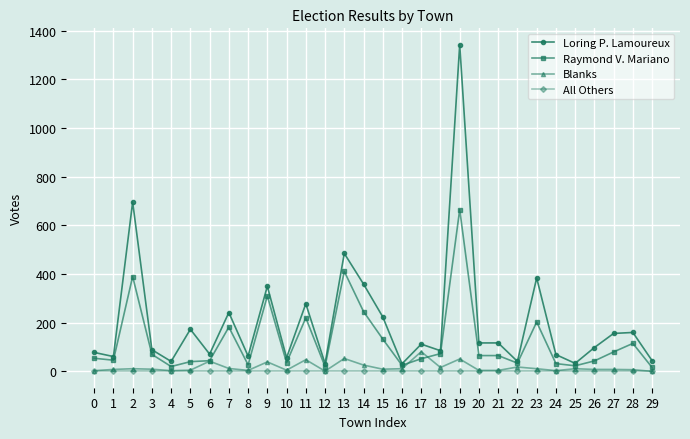

What is the average value of the Raymond V. Mariano series?

125